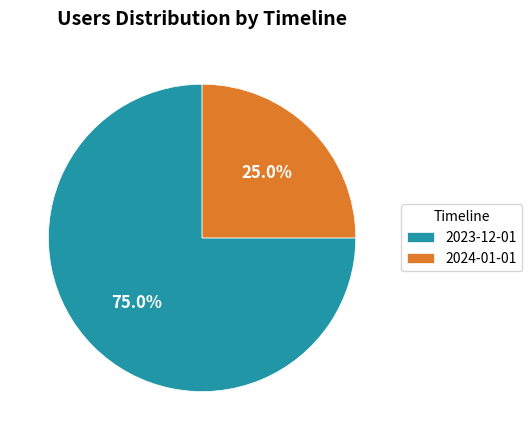

What is the smallest slice in the pie chart?

2024-01-01